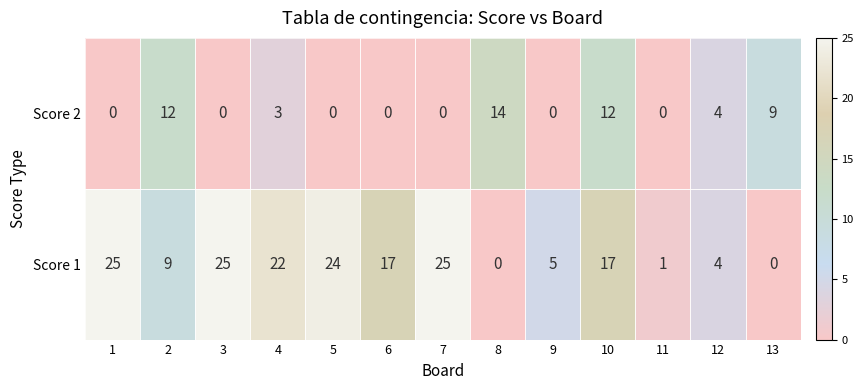

Rank the series by their average value, from highest to lowest.

Score 1, Score 2